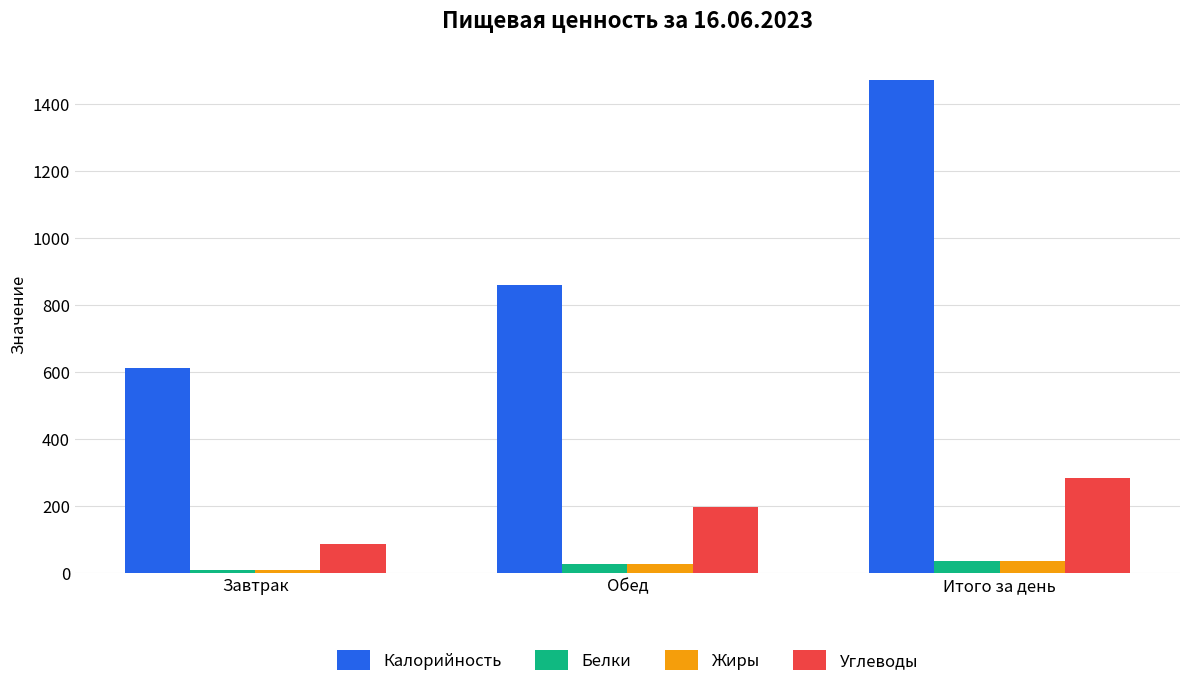

Which series has the largest range (max minus min)?

Калорийность